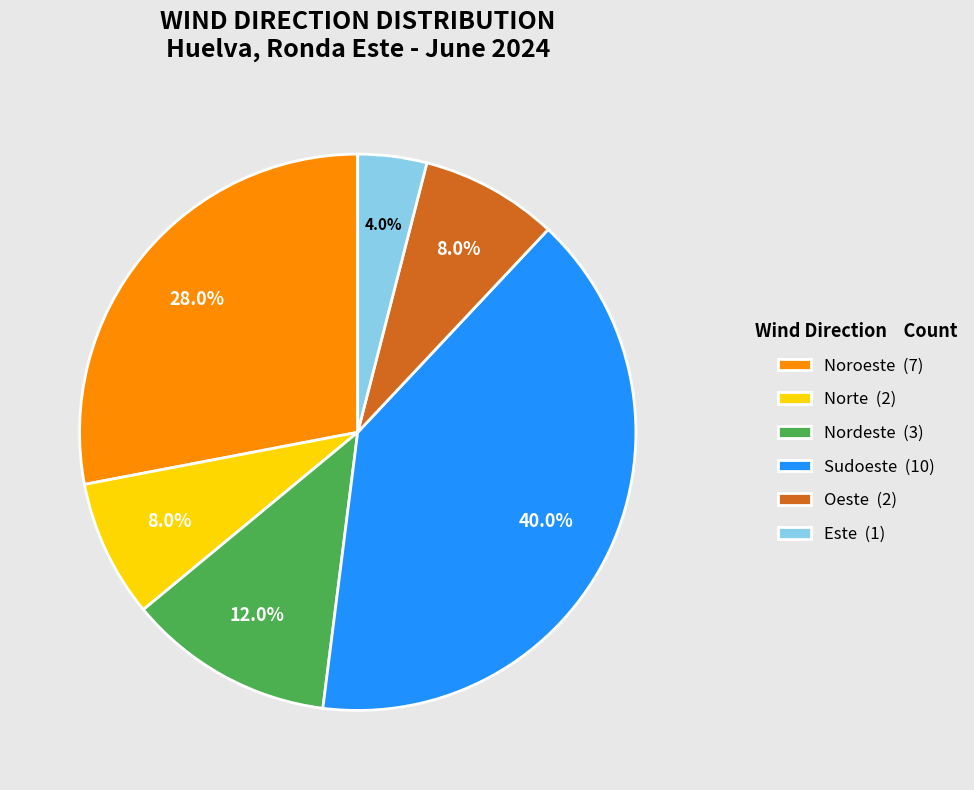

What portion of the pie excludes Oeste (2)?

92.0%